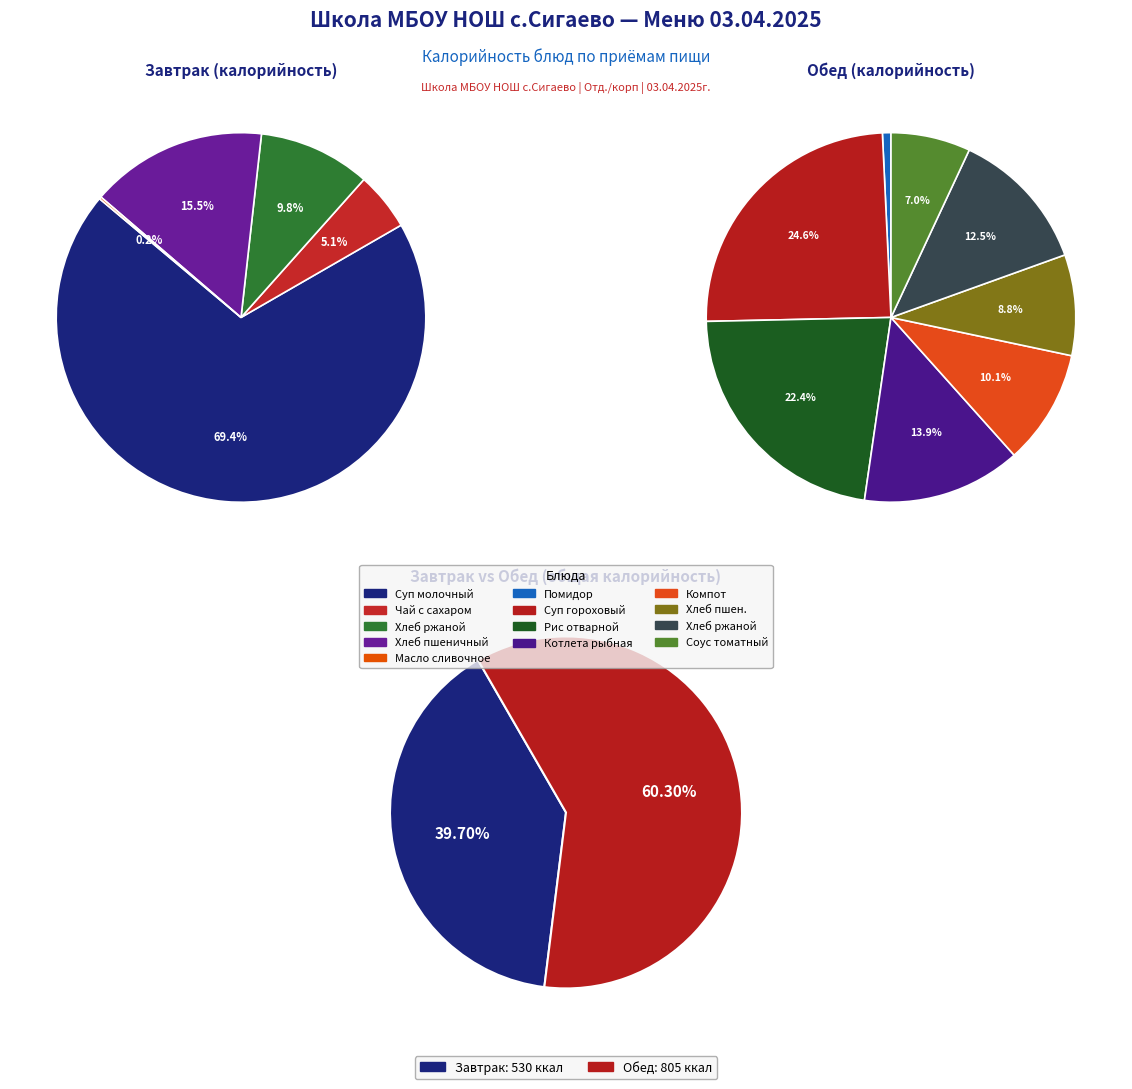

Is the sum of Суп гороховый and сливочное масло greater than half?

No